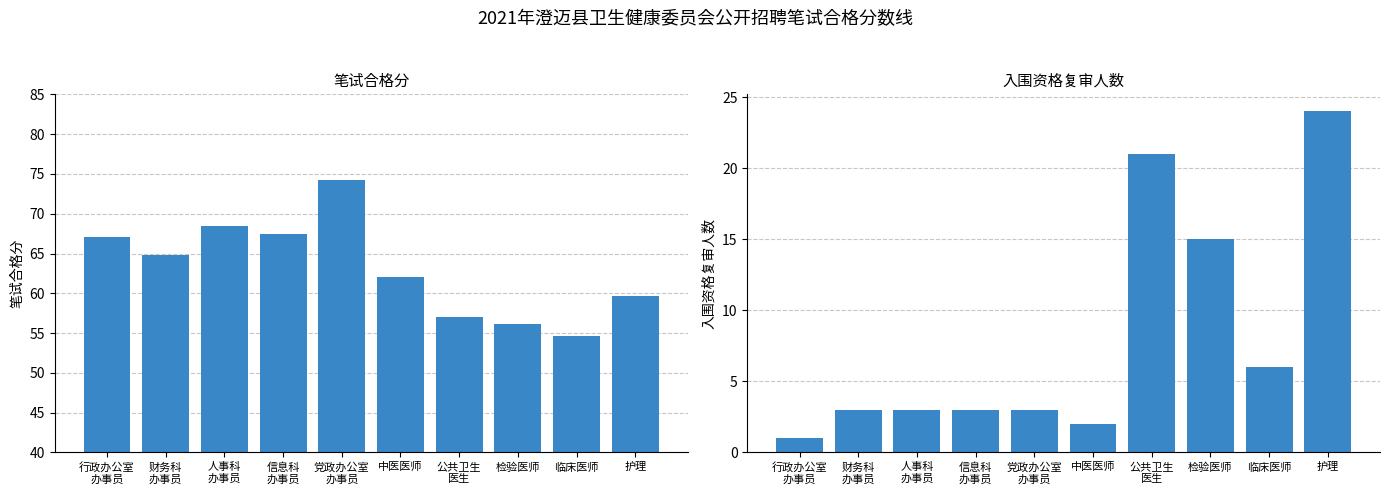

Reading right to left, what are all the values shown in this chart?

笔试合格分: 59.7	54.6	56.2	57.0	62.0	74.2	67.5	68.5	64.8	67.1
入围人数: 24.0	6.0	15.0	21.0	2.0	3.0	3.0	3.0	3.0	1.0